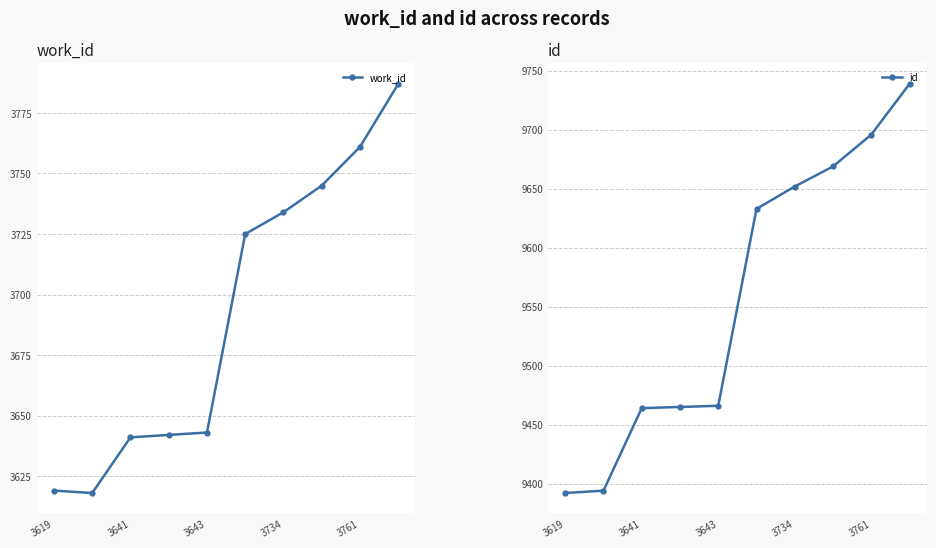

What is the sum of all work_id values?

36915